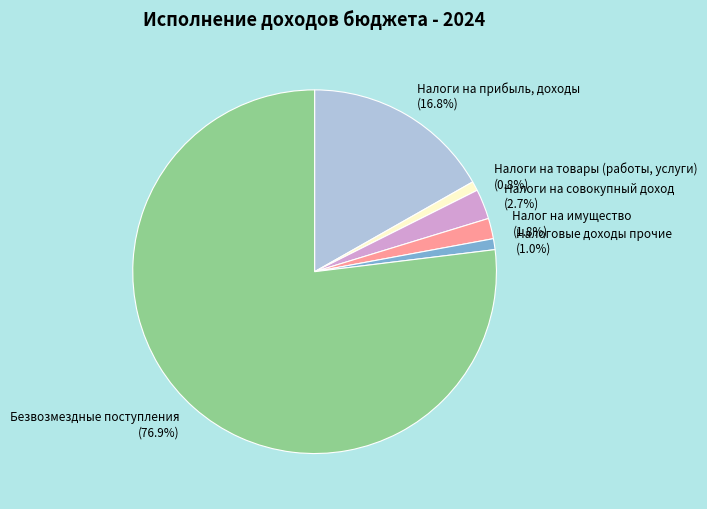

What percentage do Налог на имущество and Налоги на прибыль, доходы together represent?

18.6%